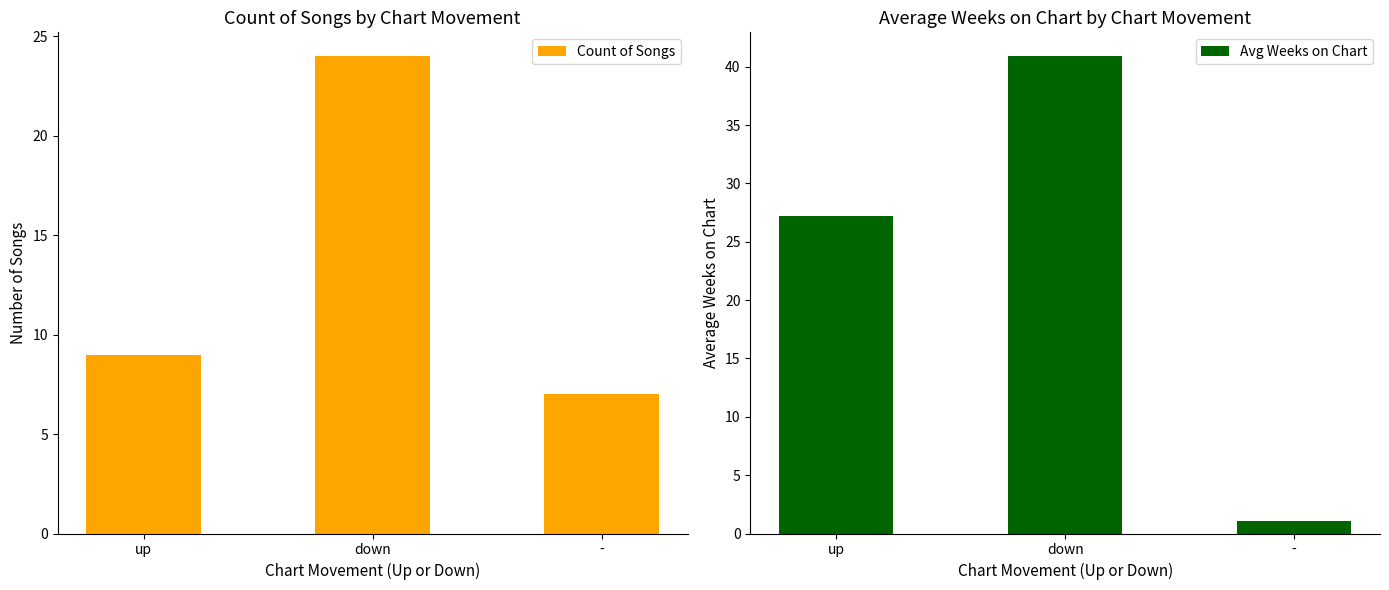

The Avg Weeks on Chart series shows 0.6 at -. True or false?

False